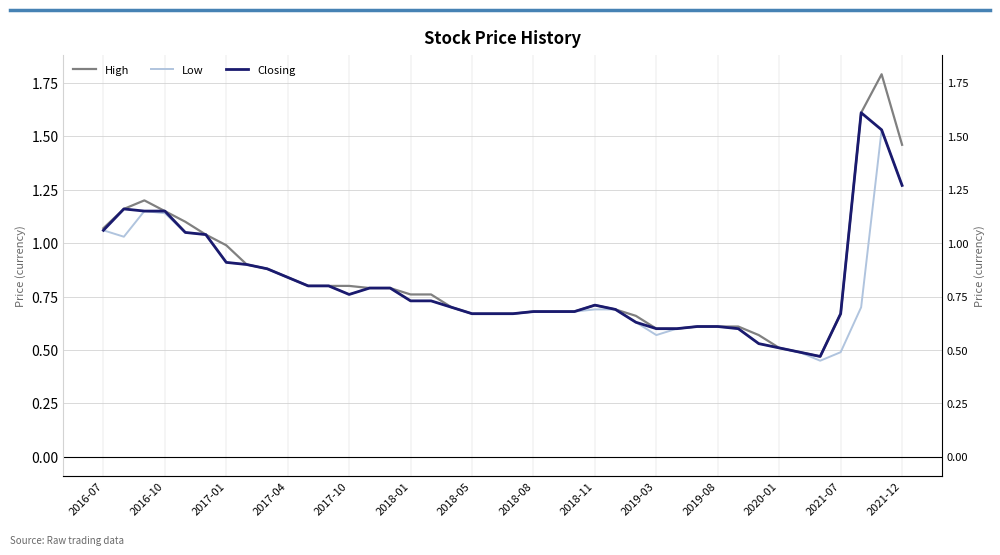

Reading left to right, extract all data points from this chart.

High: 1.1	1.2	1.2	1.1	1.1	1.0	1.0	0.9	0.9	0.8	0.8	0.8	0.8	0.8	0.8	0.8	0.8	0.7	0.7	0.7	0.7	0.7	0.7	0.7	0.7	0.7	0.7	0.6	0.6	0.6	0.6	0.6	0.6	0.5	0.5	0.5	0.7	1.6	1.8	1.5
Low: 1.1	1.0	1.1	1.1	1.1	1.0	0.9	0.9	0.9	0.8	0.8	0.8	0.8	0.8	0.8	0.7	0.7	0.7	0.7	0.7	0.7	0.7	0.7	0.7	0.7	0.7	0.6	0.6	0.6	0.6	0.6	0.6	0.5	0.5	0.5	0.5	0.5	0.7	1.5	1.3
Closing: 1.1	1.2	1.1	1.1	1.1	1.0	0.9	0.9	0.9	0.8	0.8	0.8	0.8	0.8	0.8	0.7	0.7	0.7	0.7	0.7	0.7	0.7	0.7	0.7	0.7	0.7	0.6	0.6	0.6	0.6	0.6	0.6	0.5	0.5	0.5	0.5	0.7	1.6	1.5	1.3